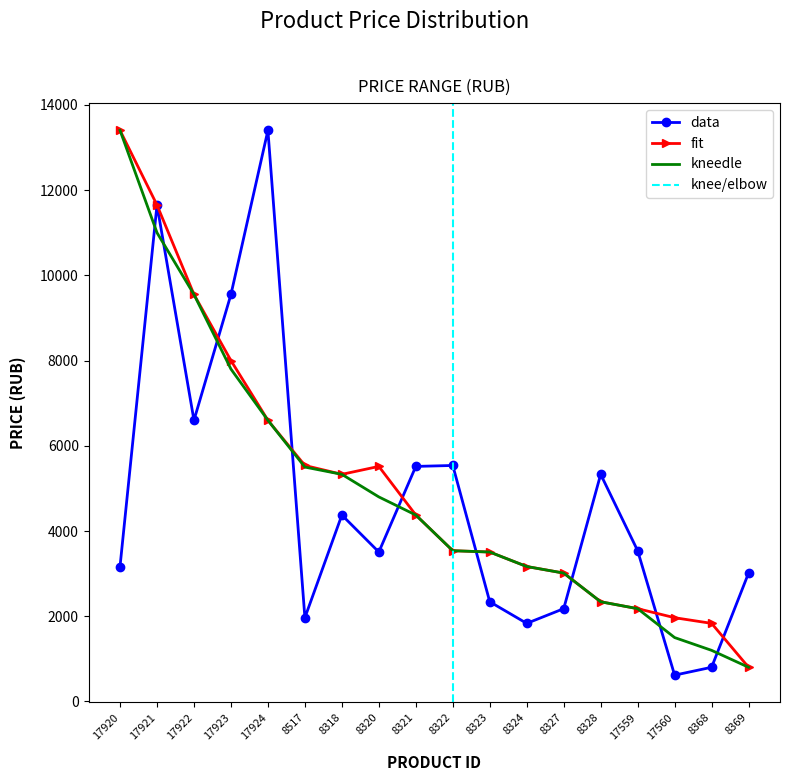

The value of data at 8324 is 1833. True or false?

True